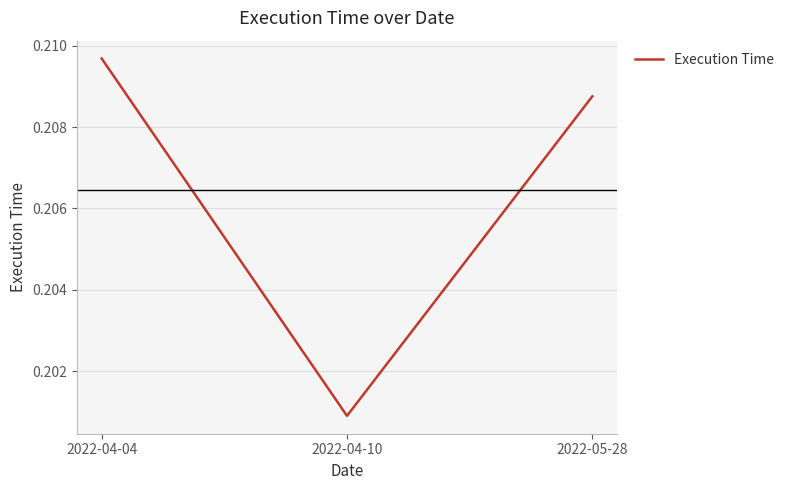

Between 2022-04-04 and 2022-04-10, which is larger?

2022-04-04